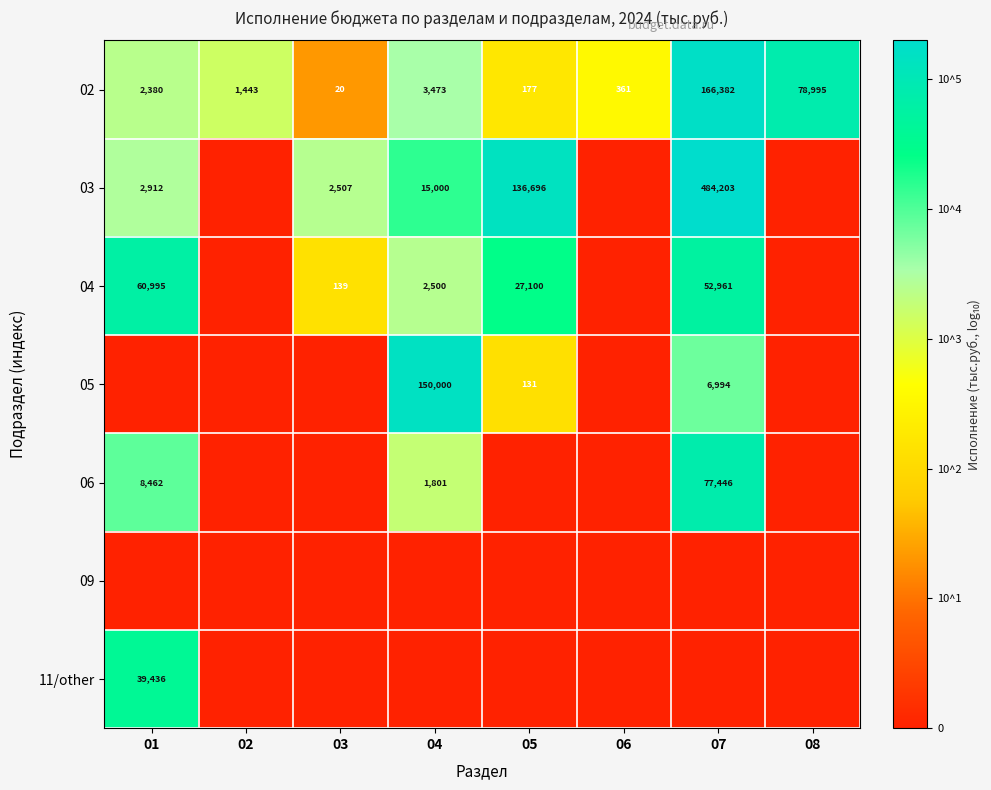

The 04 series shows 70904 at 07. True or false?

False